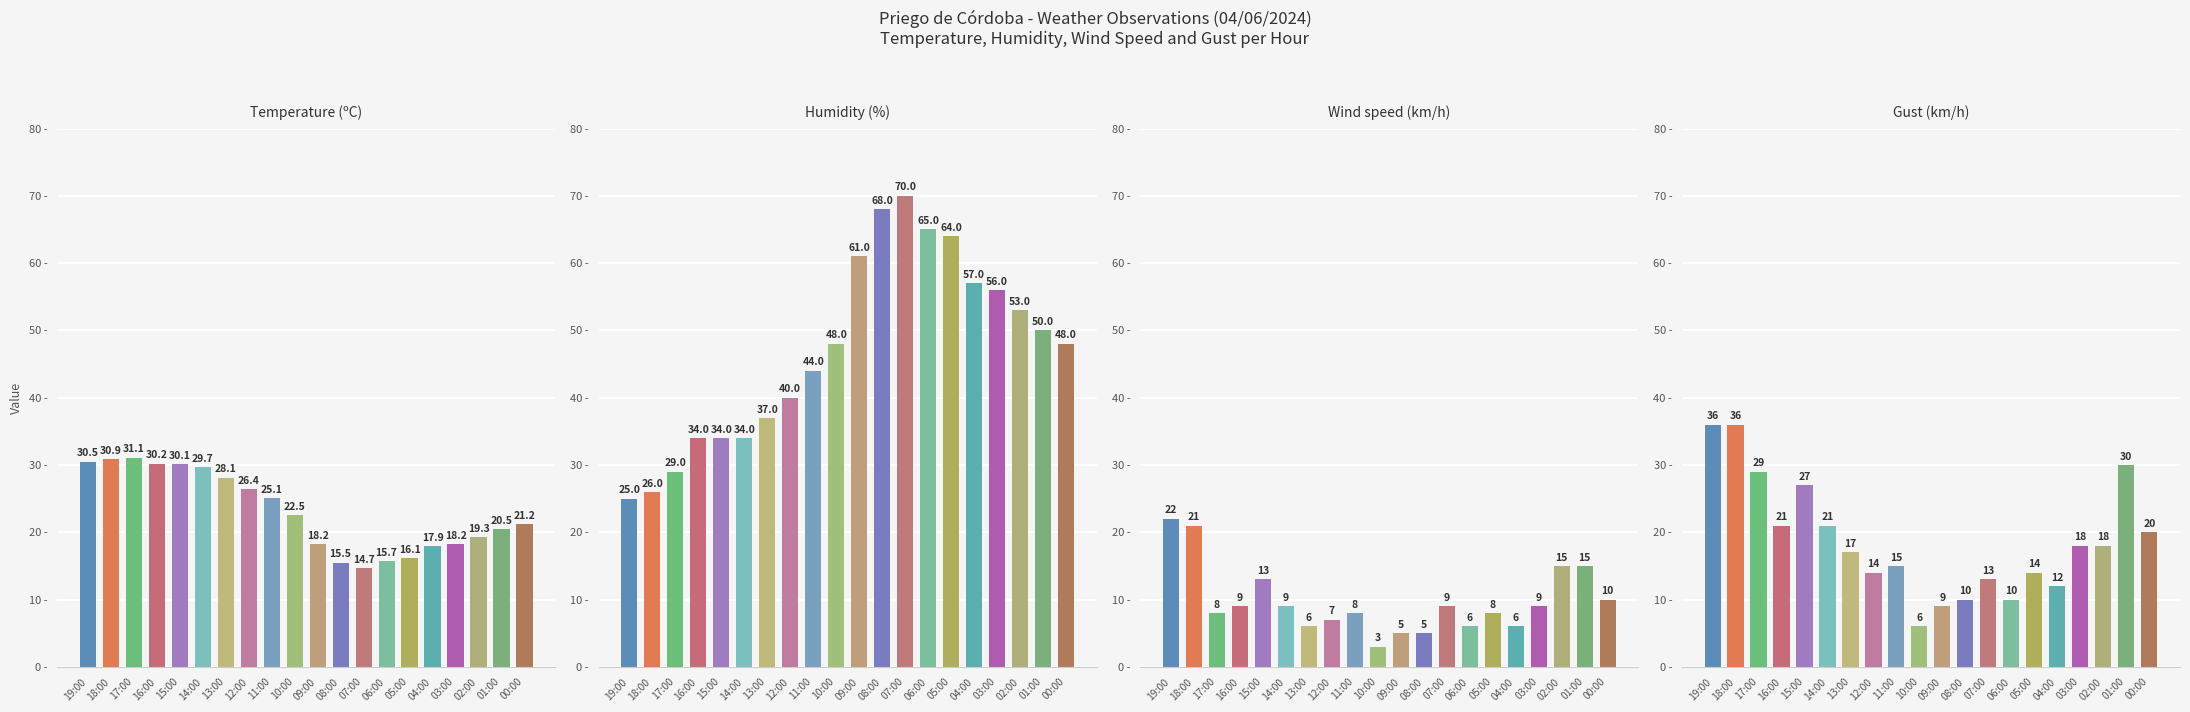

What is the label of the 2nd bar from the left?

18:00